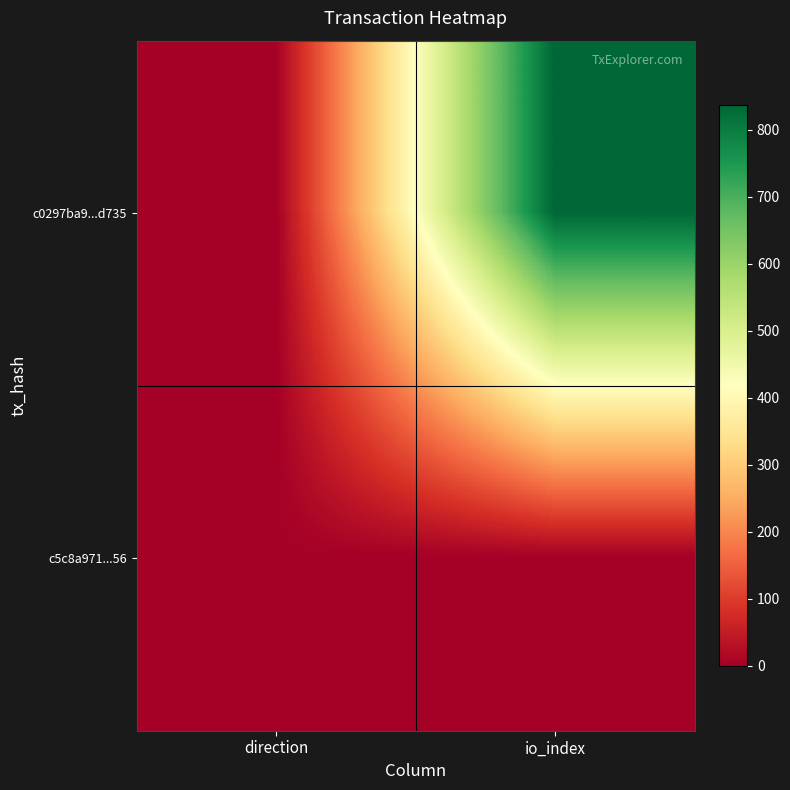

Which series has the largest range (max minus min)?

c0297ba9...d735